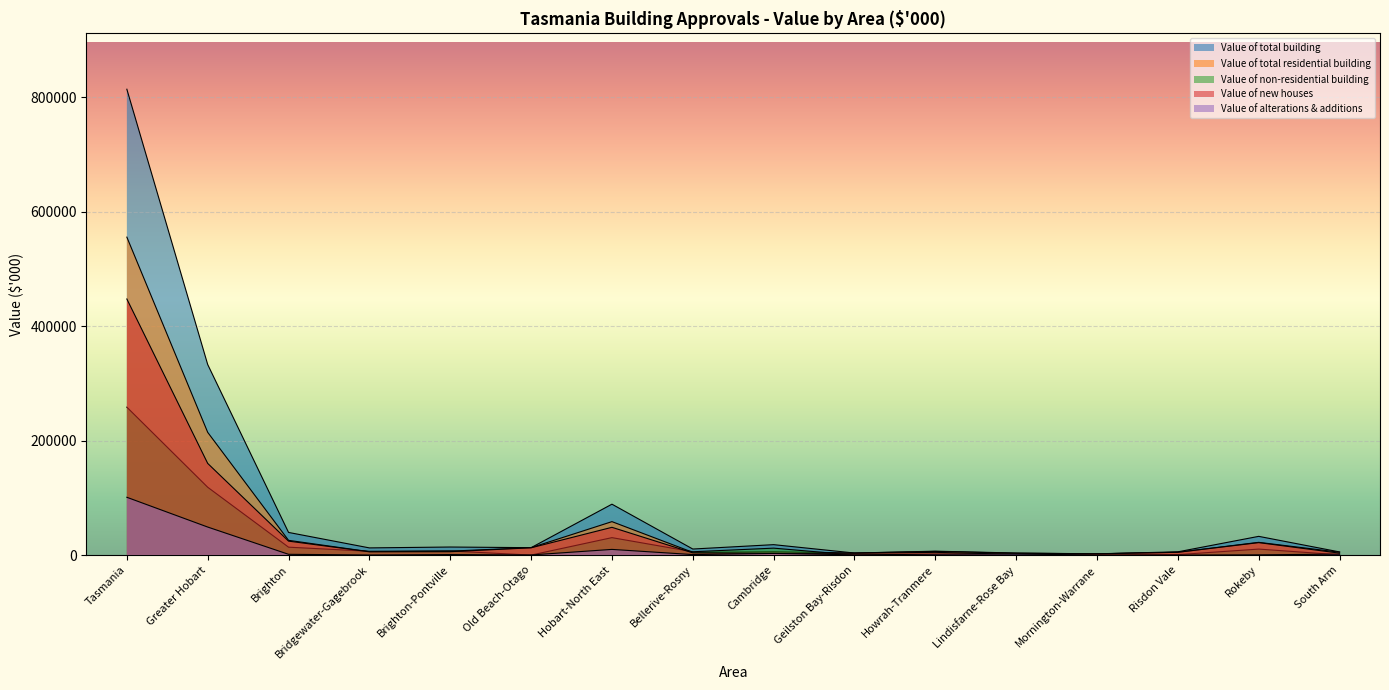

The value of Value of total building at Greater Hobart is 139616.5. True or false?

False